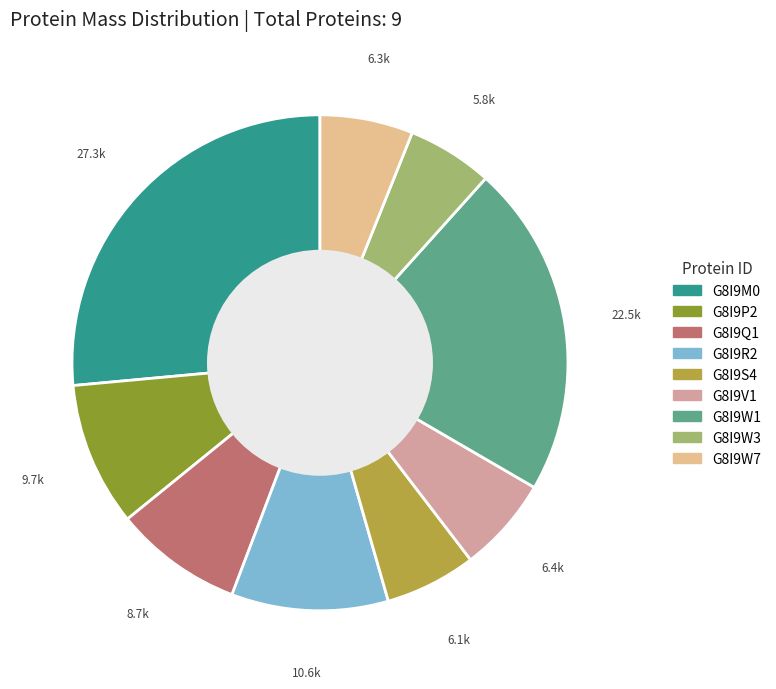

Do G8I9R2 and G8I9P2 together represent more than half of the pie?

No